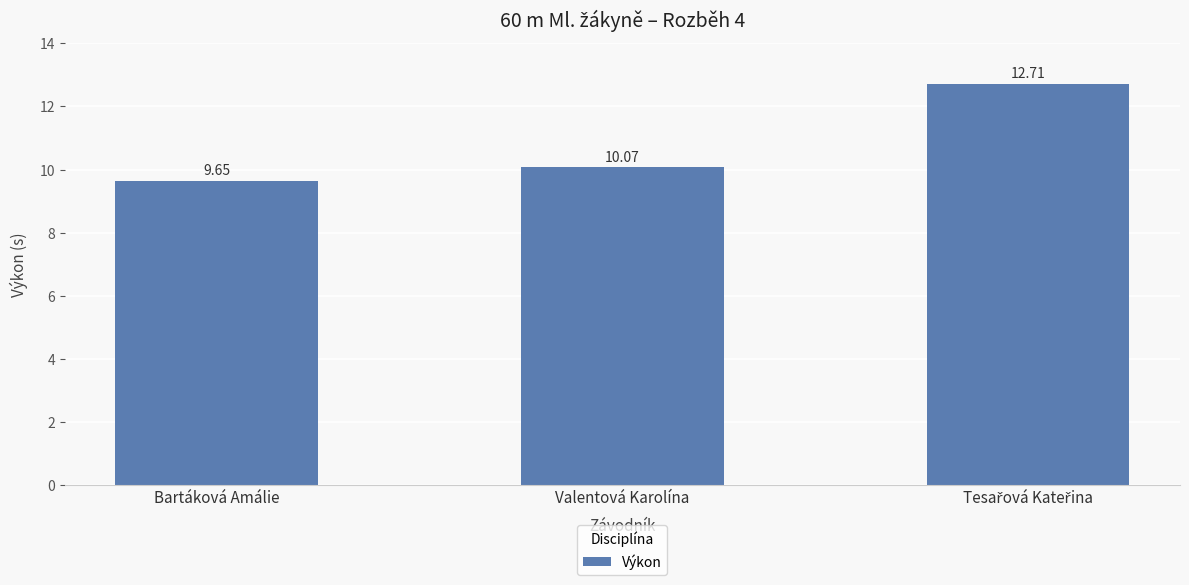

What is the label of the 2nd bar from the left?

Valentová Karolína